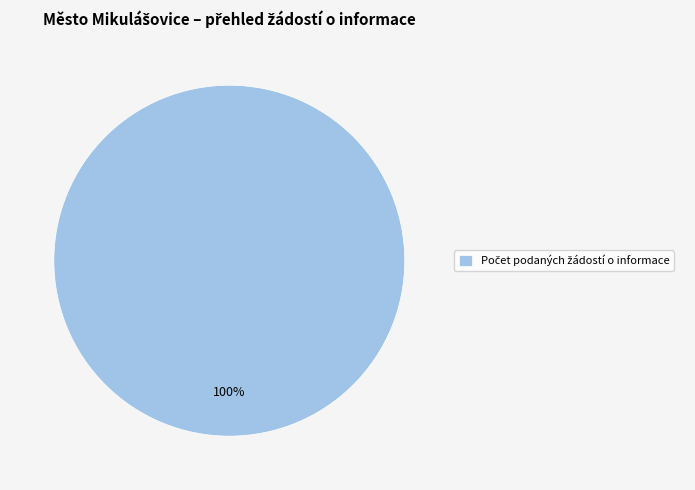

Does any single category account for the majority?

Yes